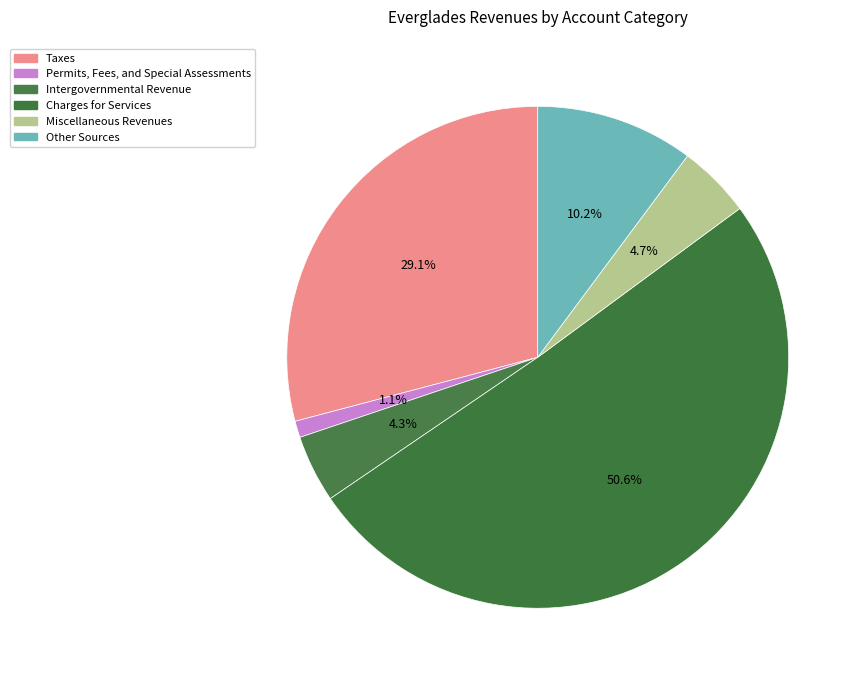

Which category has the biggest portion of the pie?

Charges for Services